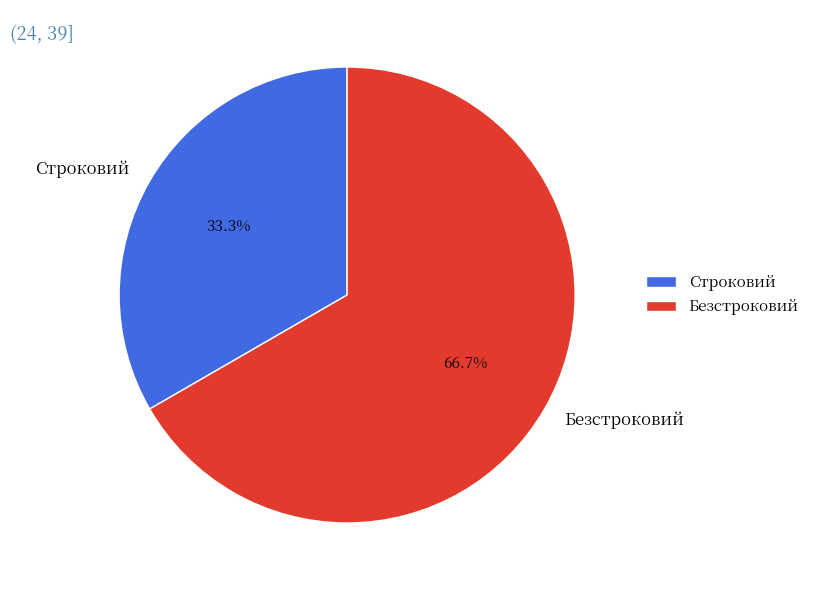

Which slice represents more than half of the pie?

Безстроковий